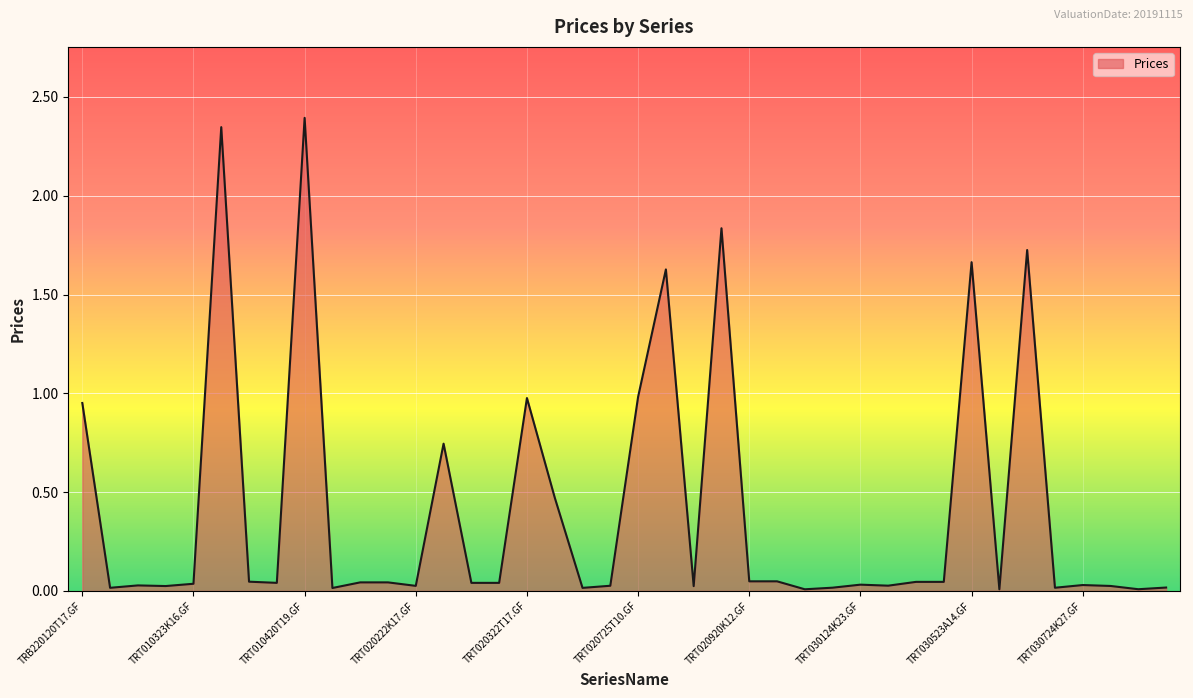

What is the maximum value shown in the chart?

2.4